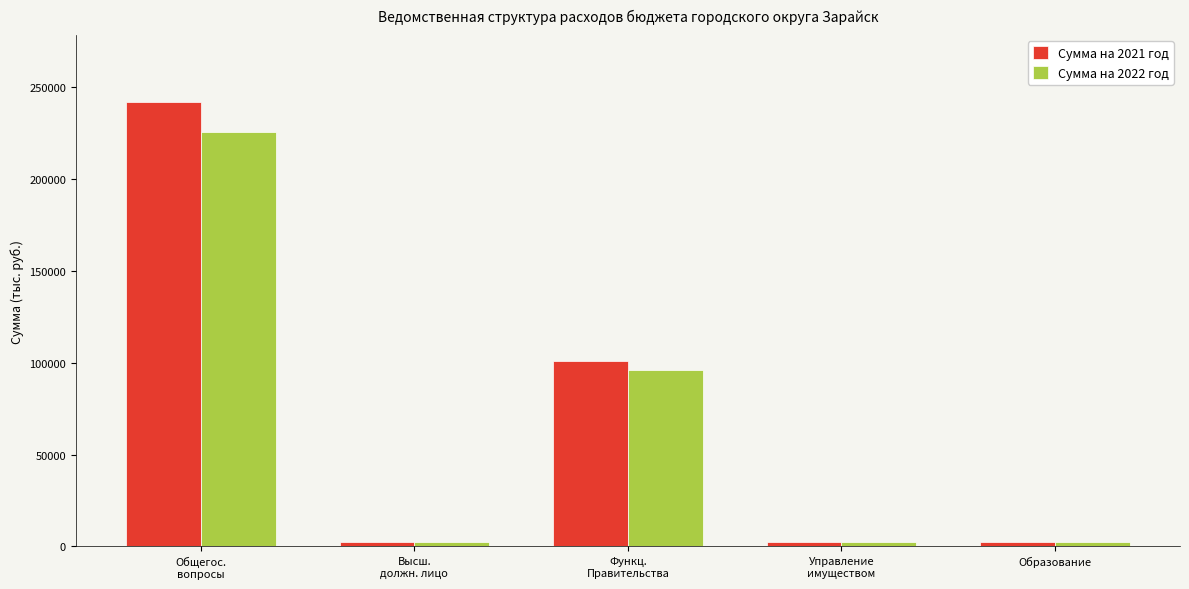

What is the sum of the Сумма на 2021 год values at Общегос.
вопросы and Управление
имуществом?

244437